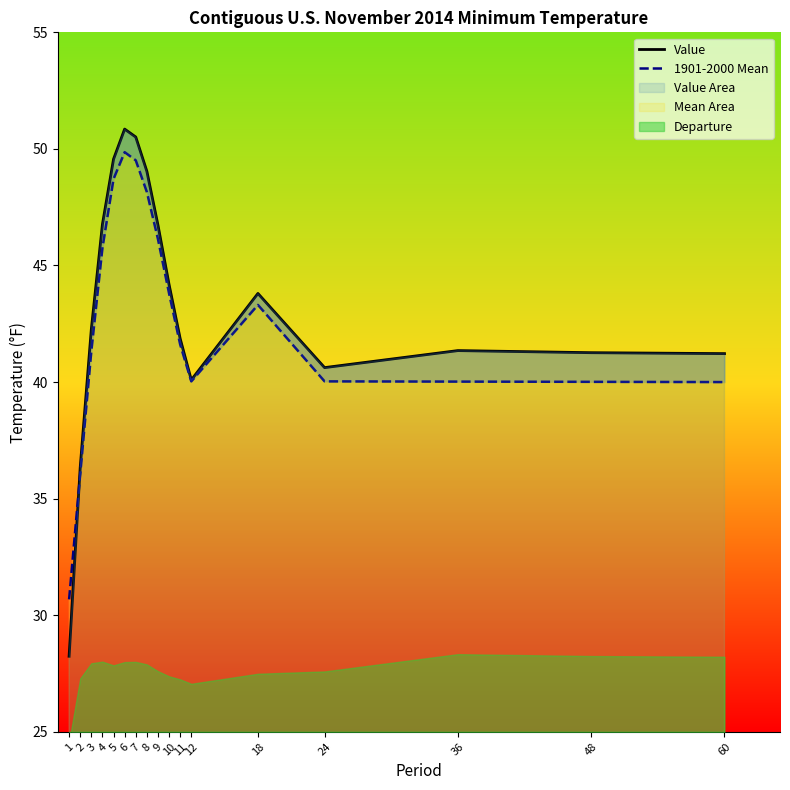

Reading right to left, list all the values displayed in this chart.

Value: 60=41.2	48=41.3	36=41.4	24=40.6	18=43.8	12=40.1	11=41.9	10=44.2	9=46.7	8=49.0	7=50.5	6=50.9	5=49.6	4=46.8	3=42.3	2=36.3	1=28.2
1901-2000 Mean: 60=40.0	48=40.0	36=40.0	24=40.0	18=43.3	12=40.0	11=41.6	10=43.8	9=46.1	8=48.1	7=49.5	6=49.9	5=48.7	4=45.8	3=41.3	2=36.0	1=30.7